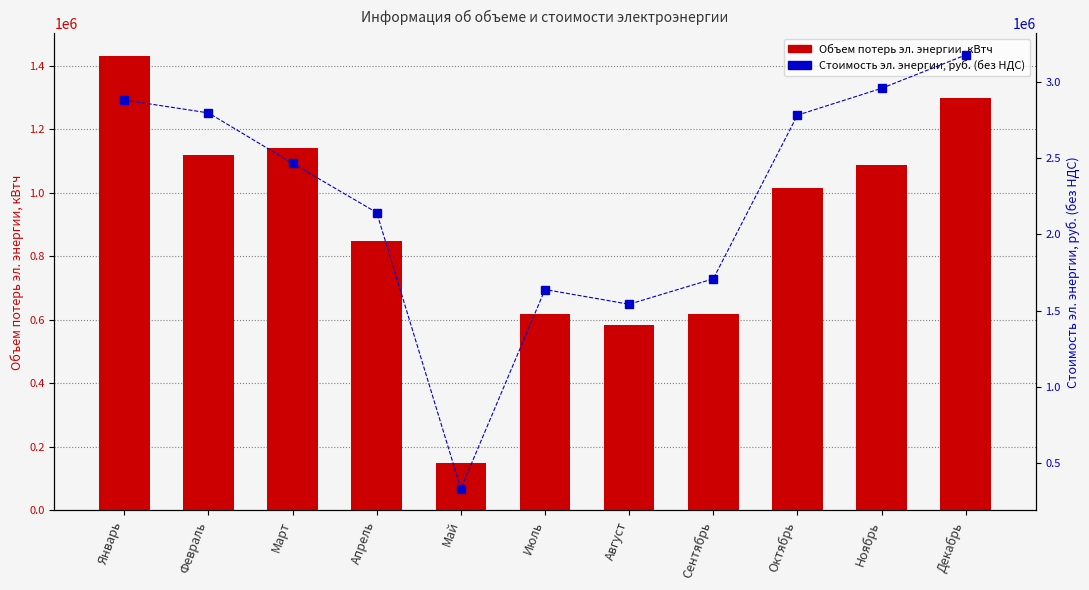

How many groups of bars are there?

11